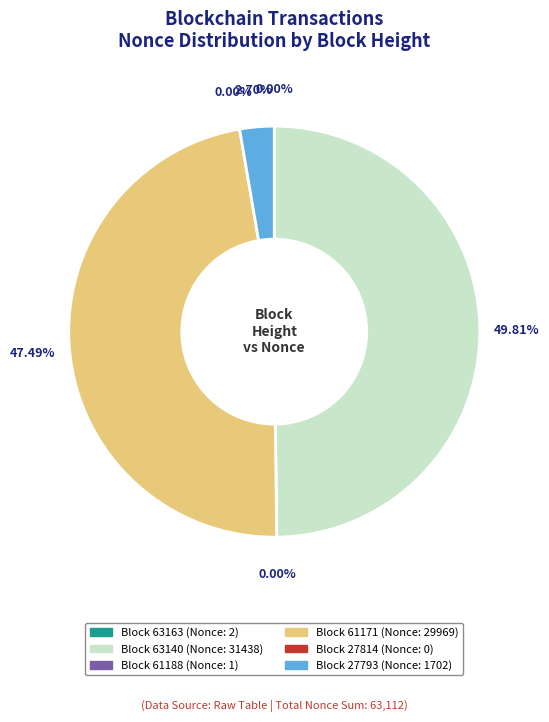

The 63163 slice represents 0% of the pie. True or false?

True